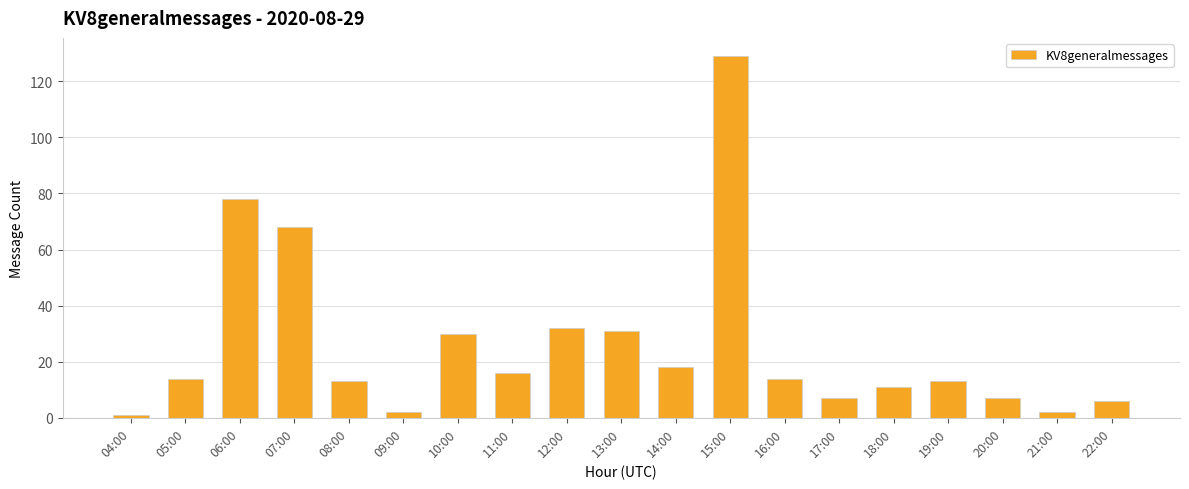

Is it true that the value at 14:00 is 11?

False